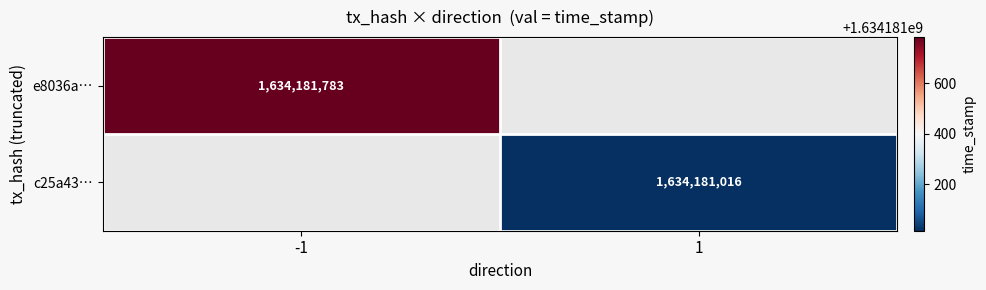

Rank the series at -1 from lowest to highest value.

e8036a261ec73ed7e62c633b97ba9e8775b8eb9, c25a43abccb4209cb475c94f2dca3edfccd7534